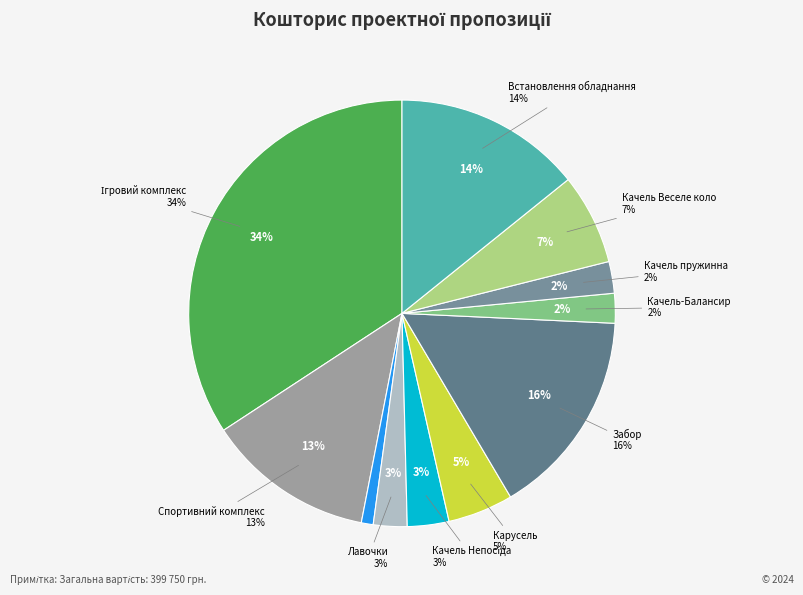

Is Забор the majority of the pie?

No